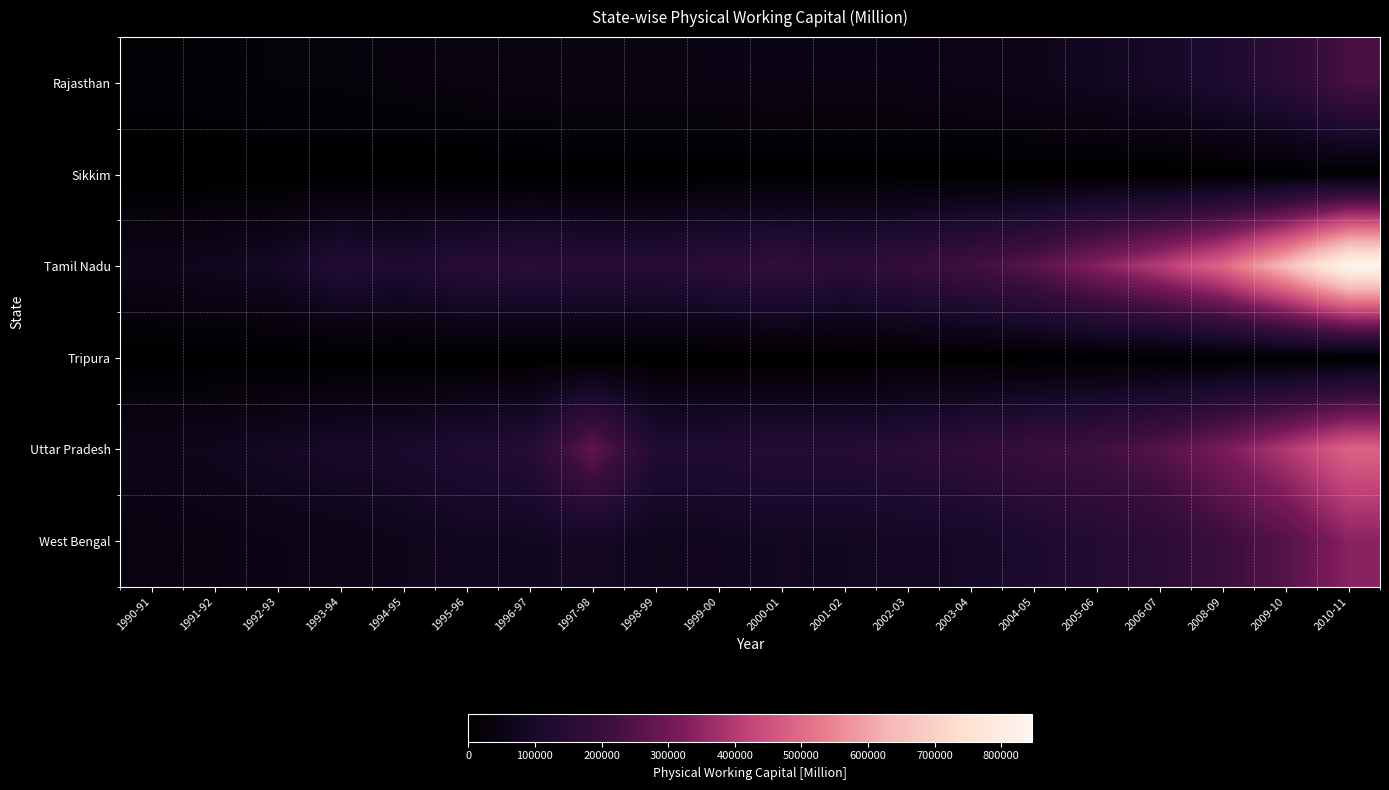

At how many categories does at least one series exceed 460743?

3